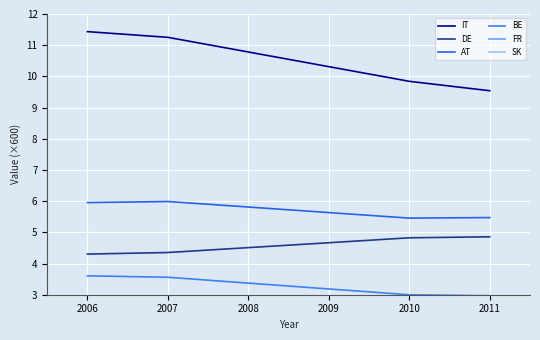

Is the value of DE at 2010 greater than the value of BE at 2008?

Yes